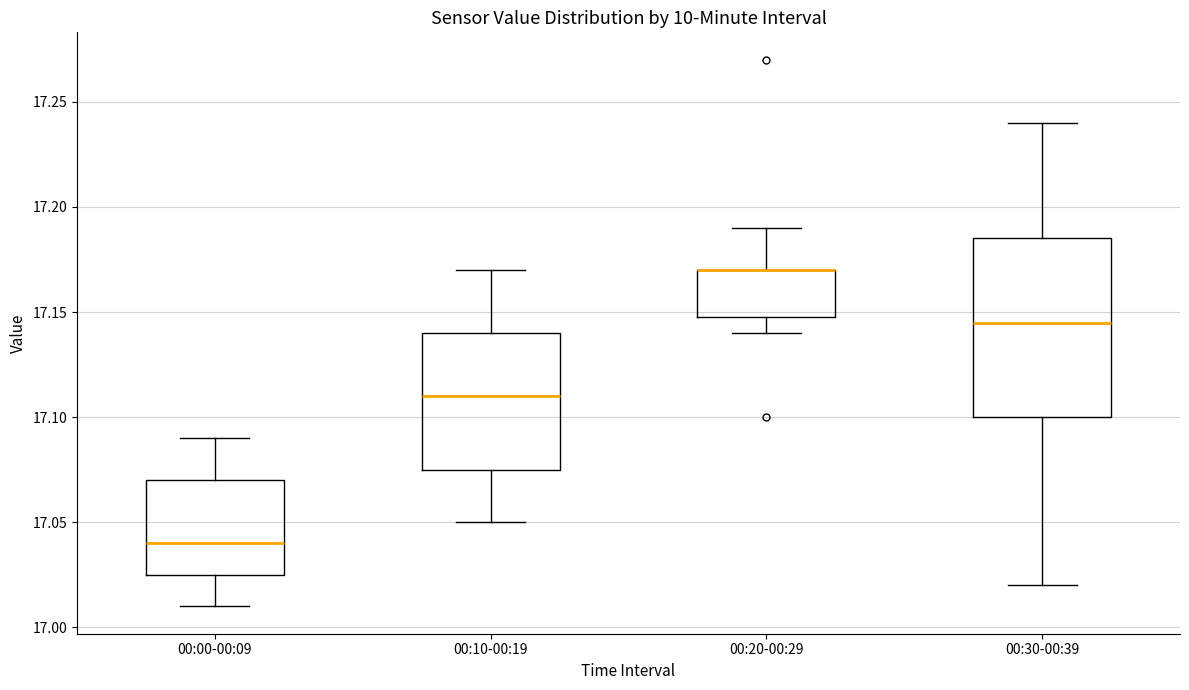

Reading left to right, read every box against the y-axis: the position of its median line, the range the box covers, and the ends of its whiskers. The values are not printed on the chart, so give them approximately, as read against the axis.

00:00-00:09: median 17.040, box 17.025 to 17.070, whiskers 17.010 to 17.090
00:10-00:19: median 17.110, box 17.075 to 17.140, whiskers 17.050 to 17.170
00:20-00:29: median 17.170 (drawn on the box's upper edge), box 17.150 to 17.170, whiskers 17.140 to 17.190
00:30-00:39: median 17.145, box 17.100 to 17.185, whiskers 17.020 to 17.240